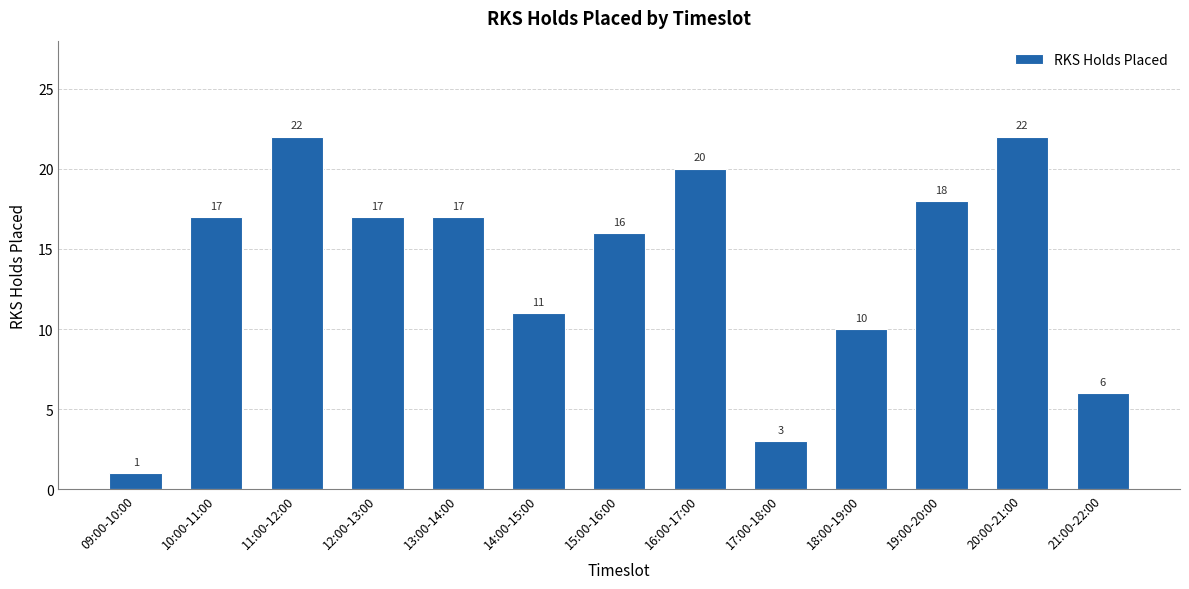

What is the maximum value shown in the chart?

22